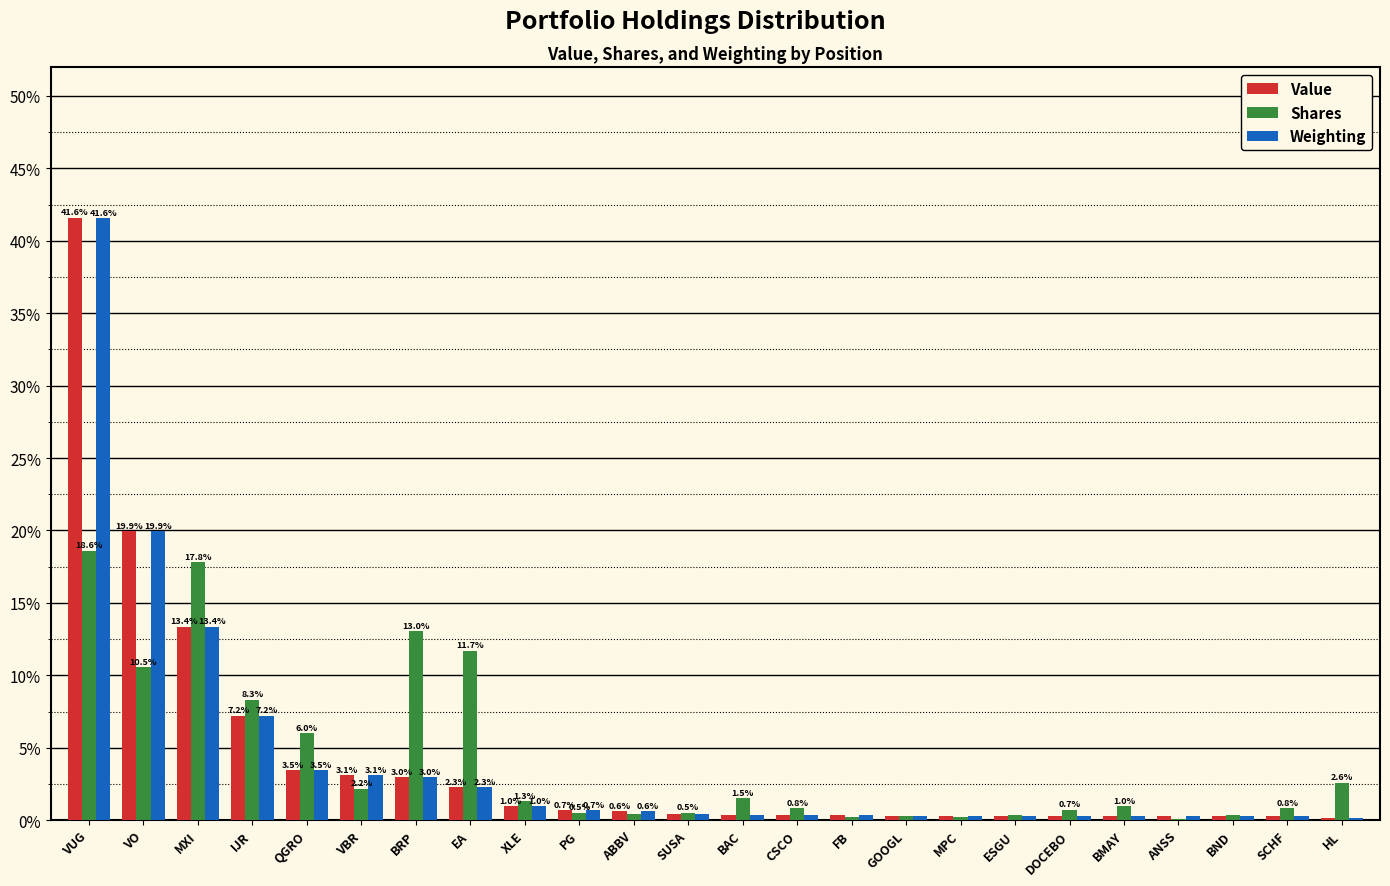

True or false: Shares has a value of 9.4 at QGRO.

False